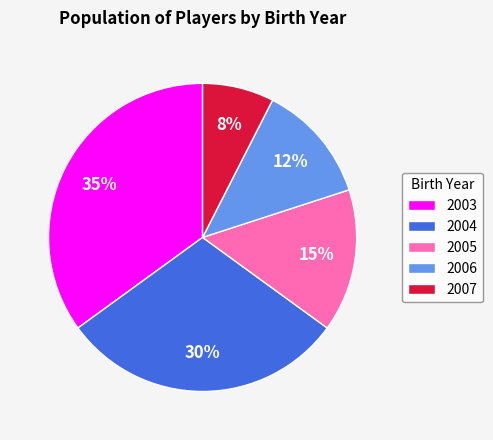

To the nearest percent, what percentage of the pie is 2006?

12%